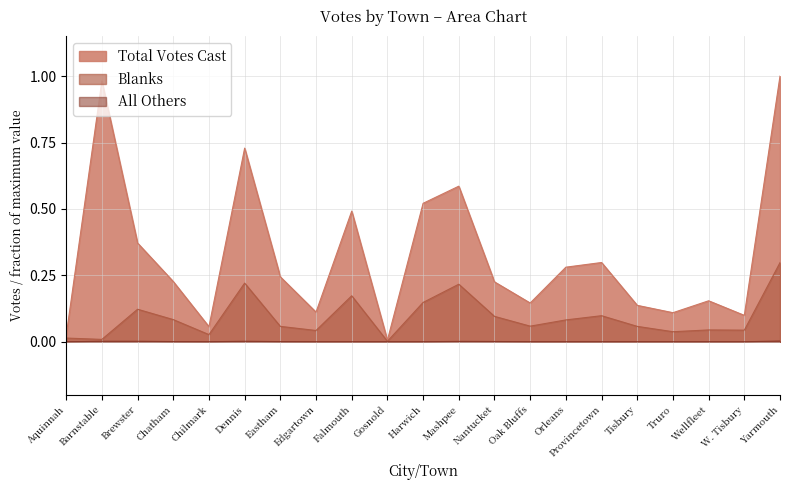

The All Others series shows 0.0 at Brewster. True or false?

False